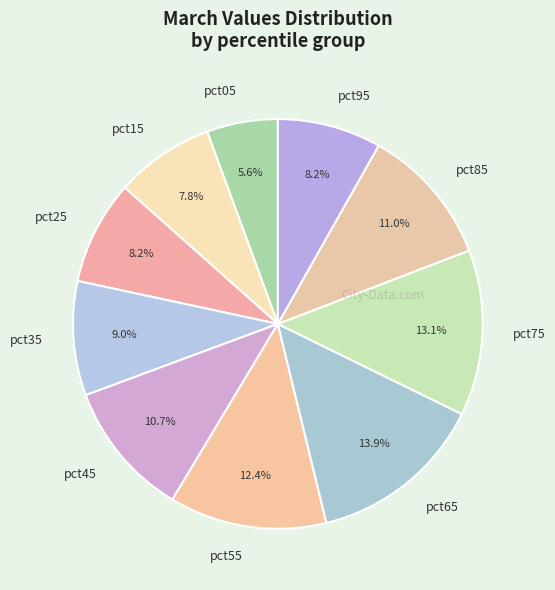

Which slice is the largest?

pct65